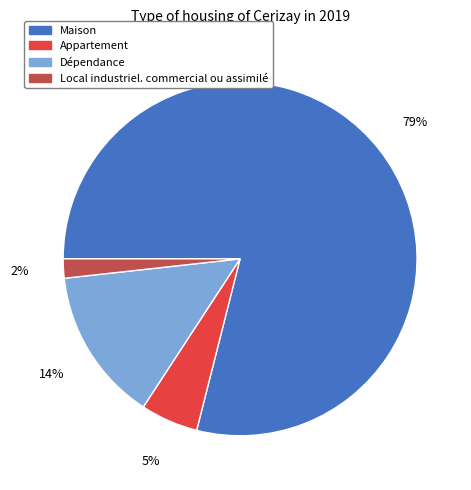

Rank the categories by value from lowest to highest.

Local industriel. commercial ou assimilé, Appartement, Dépendance, Maison